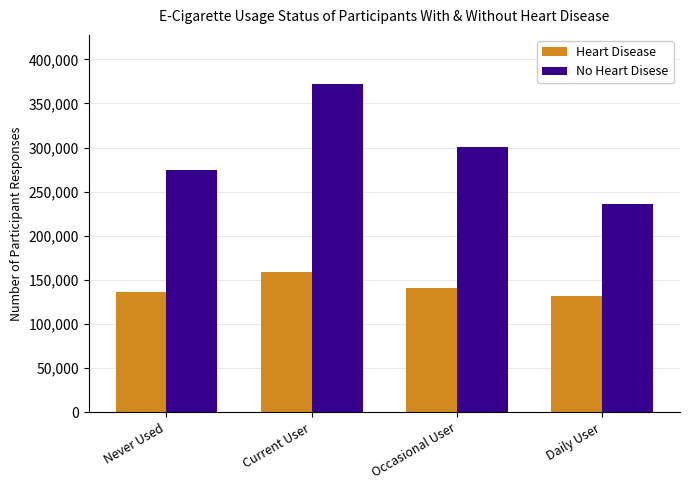

What is the approximate value of Heart Disease at Occasional User?

141071.4